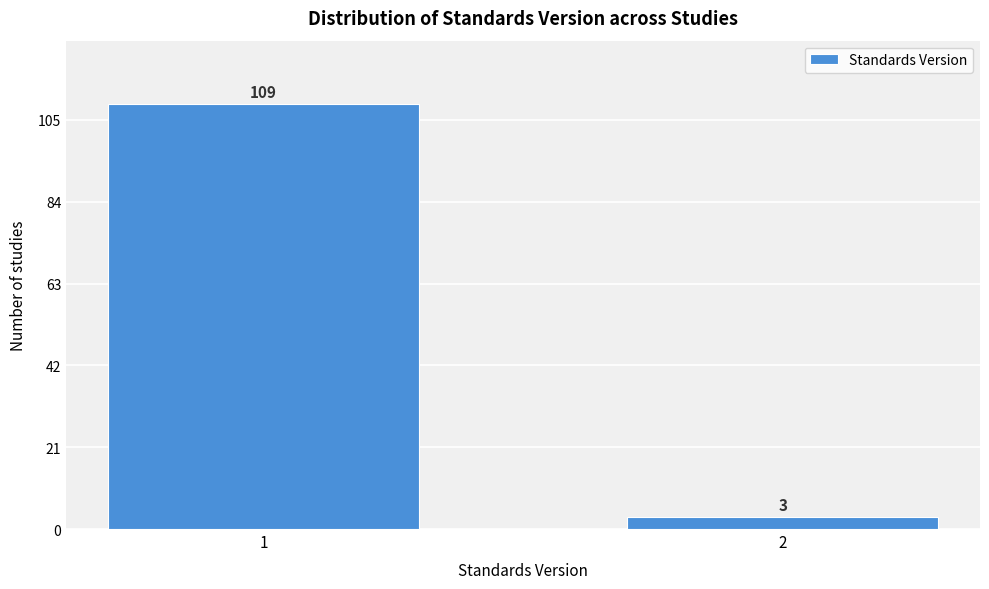

Reading left to right, list all the values displayed in this chart.

109	3